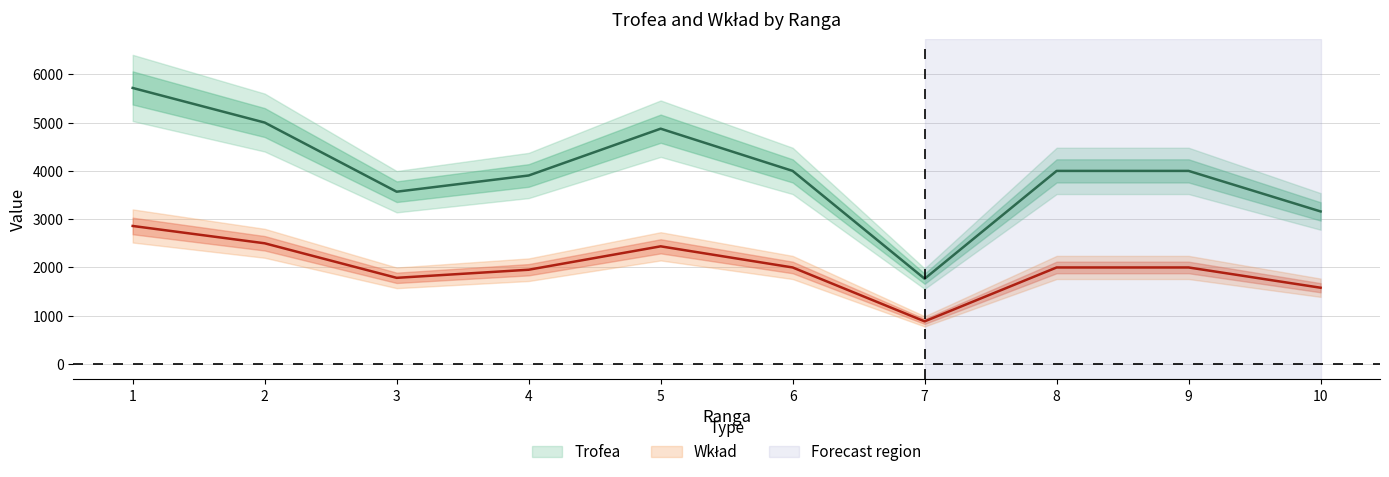

Reading left to right, what are all the values shown in this chart?

Trofea: 5720	5003	3570	3906	4876	4001	1767	4001	4001	3161
Wkład: 2860	2501	1785	1953	2438	2000	883	2000	2000	1580